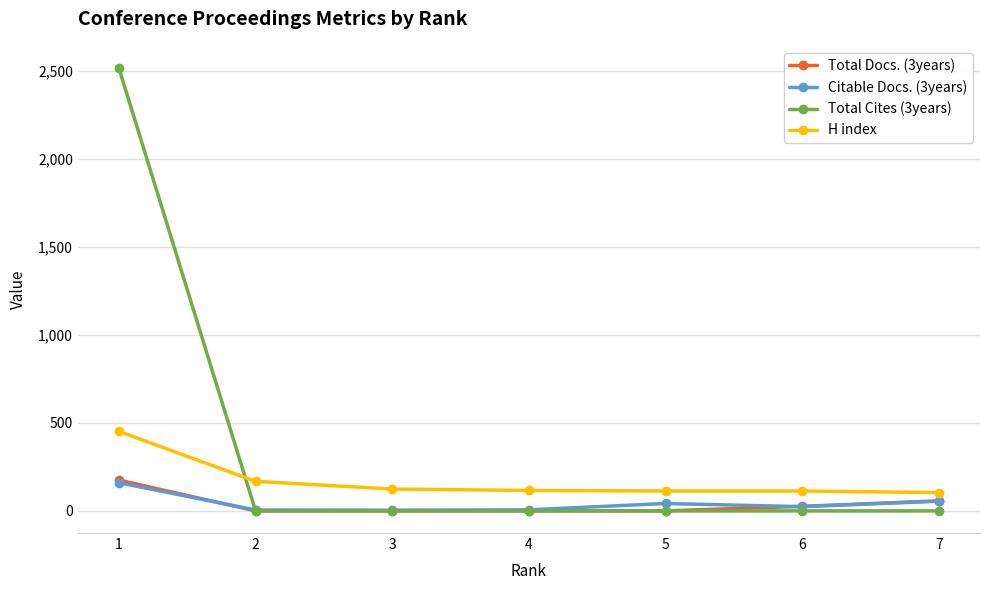

True or false: Total Docs. (3years) has a value of -107 at 3.

False